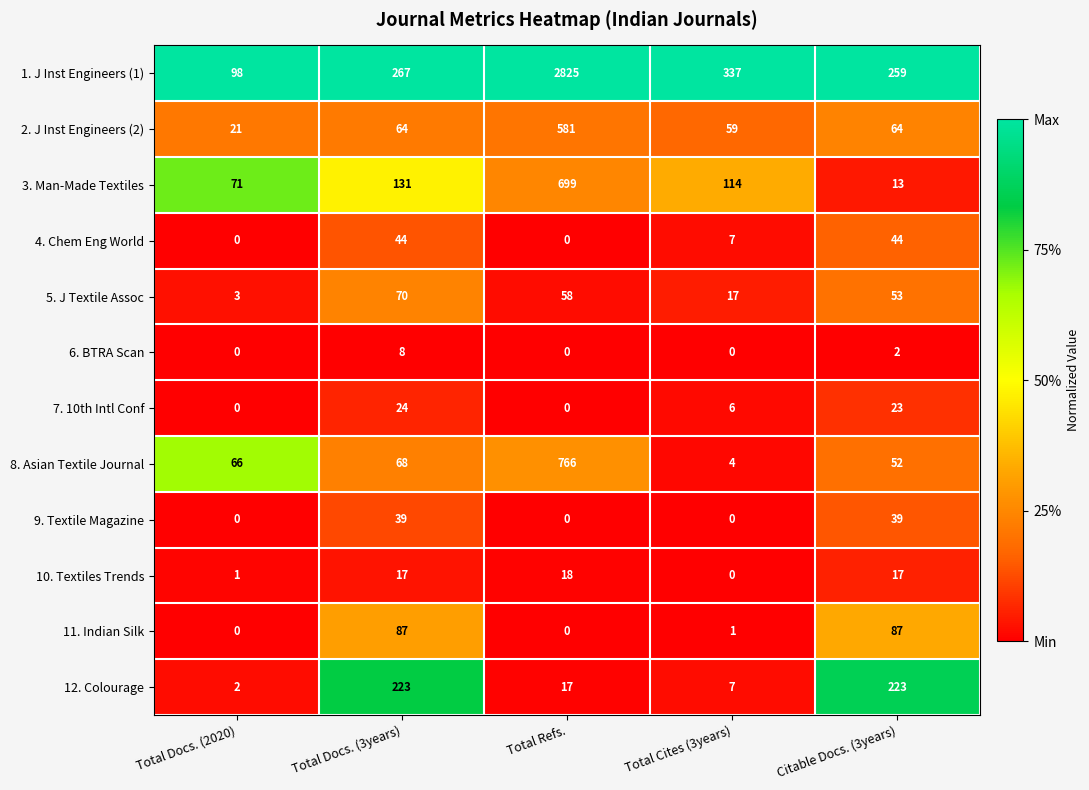

What is the maximum value shown in the chart?

2825